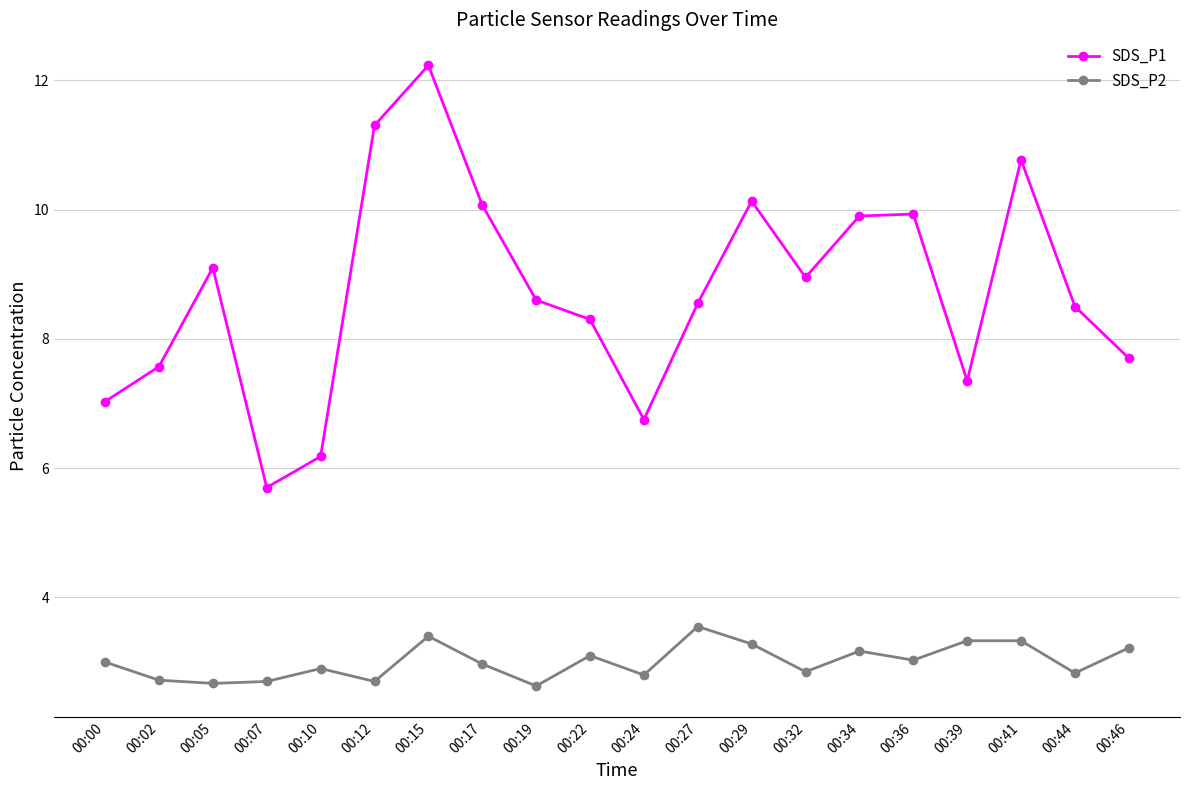

At which category is the sum across all series the highest?

00:15